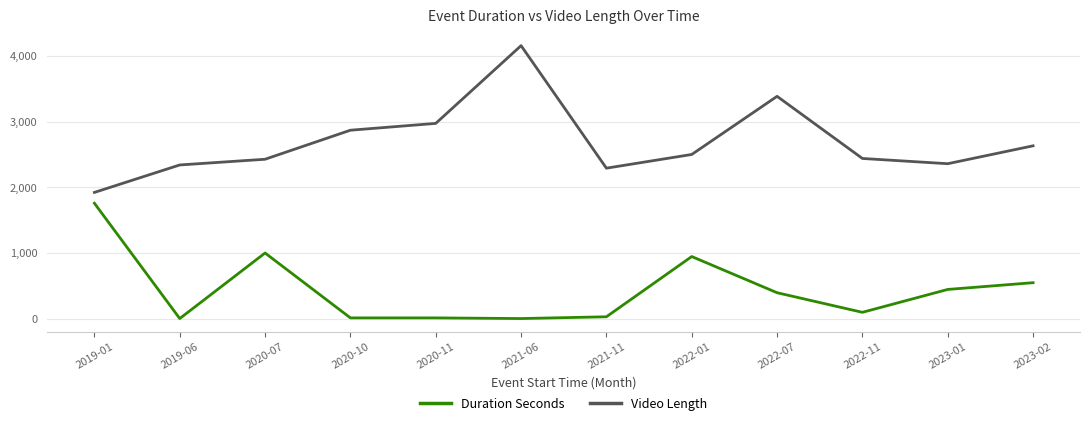

Which series changed the most between 2020-10 and 2022-11?

Video Length